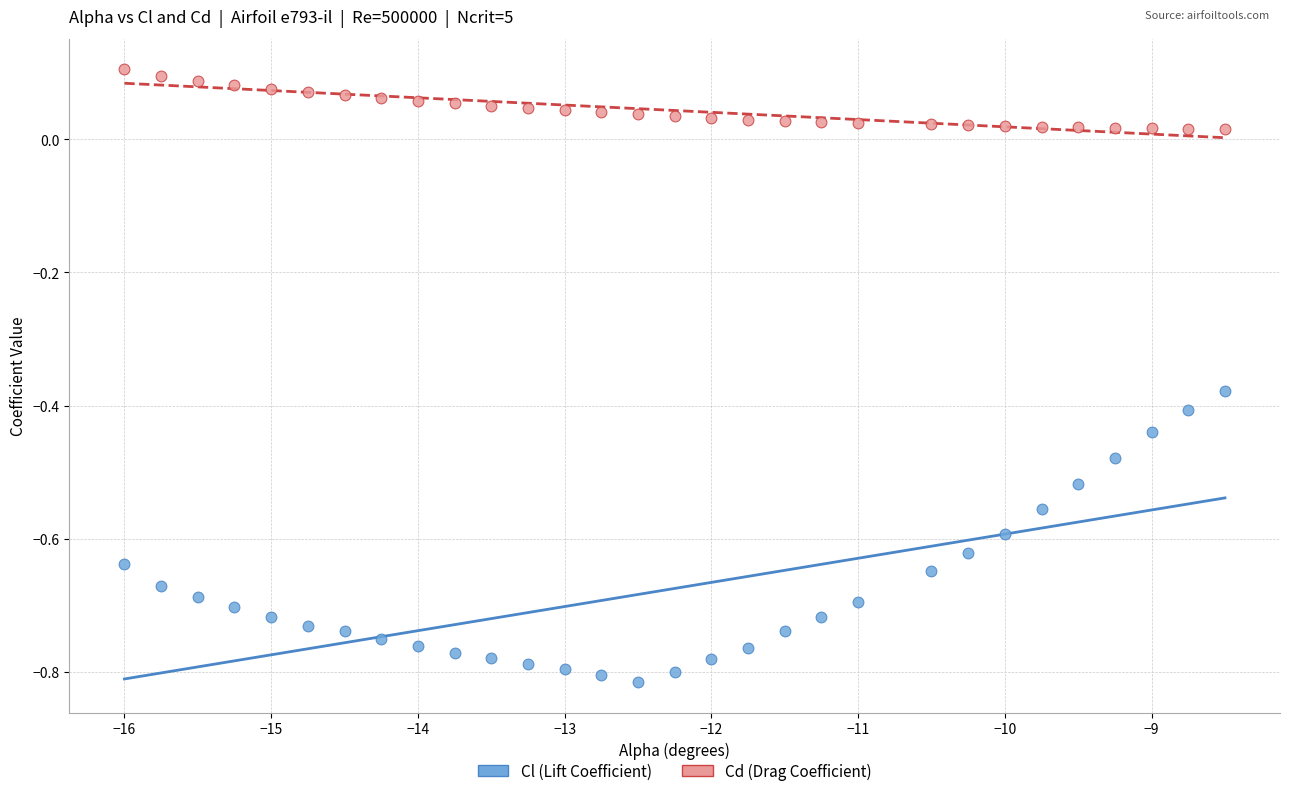

Across all data points, what is the range of X values (max minus min)?

7.5